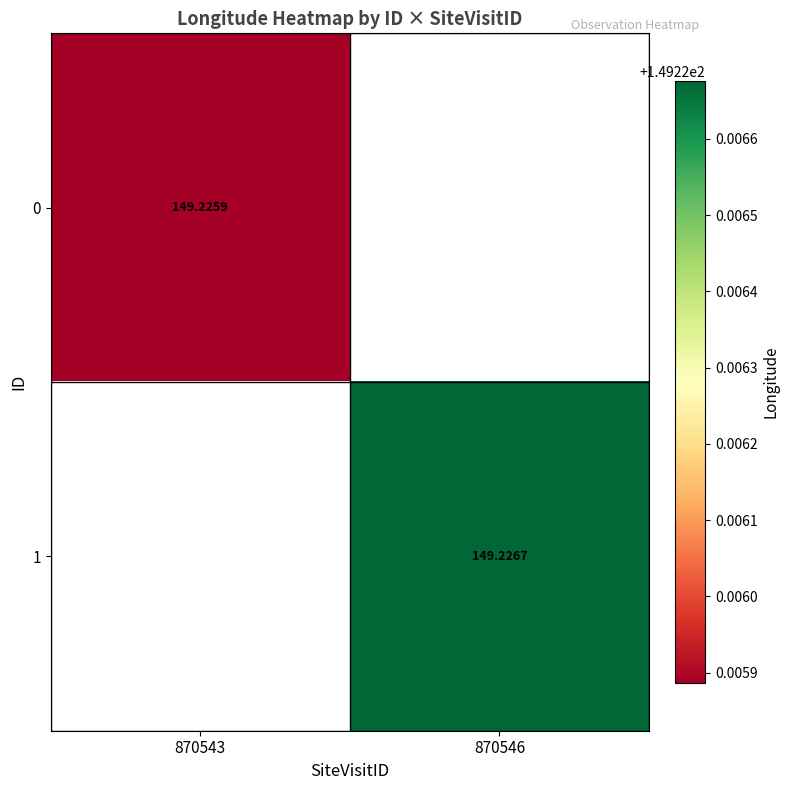

List the labels in order of 0 value, largest first.

870543, 870546